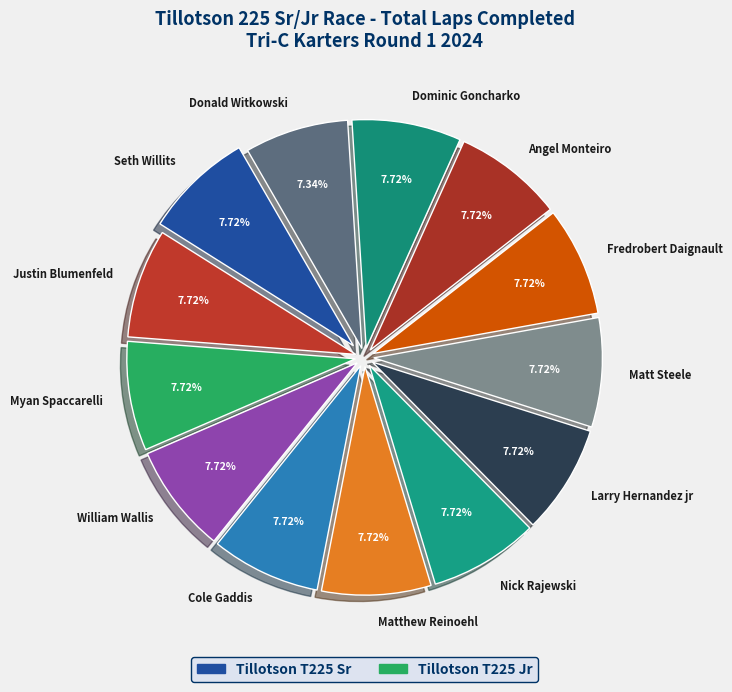

What is the ratio of the value at Dominic Goncharko to the value at William Wallis?

1.0